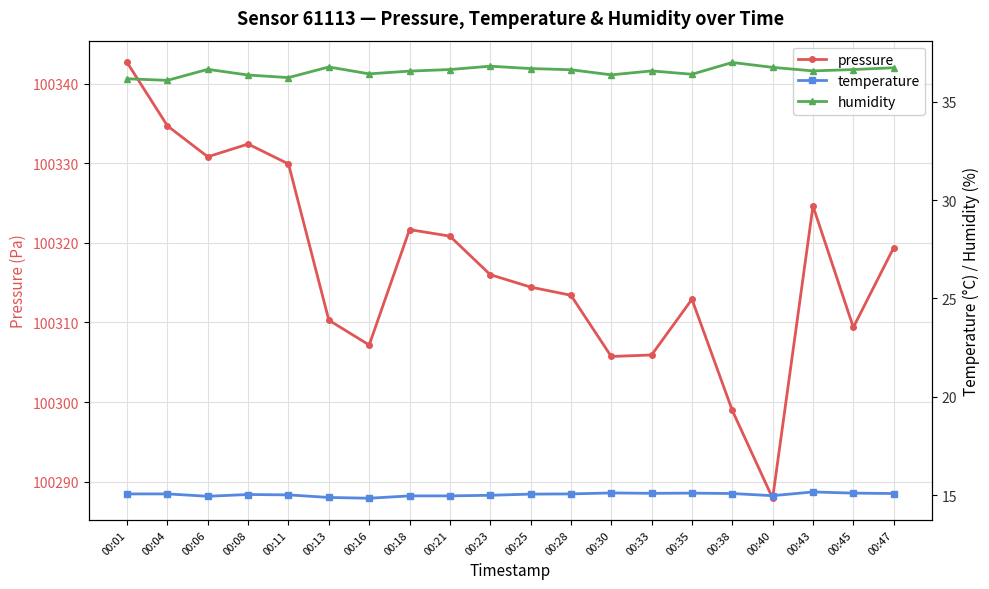

True or false: temperature has more than 0 points higher than both neighbors.

True